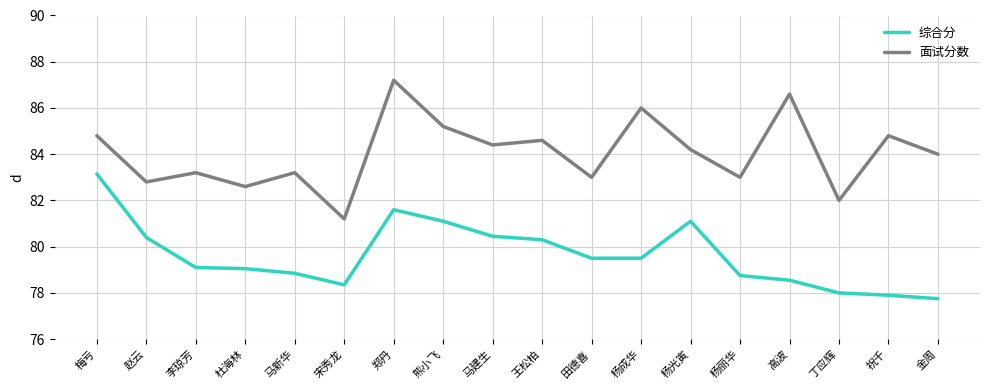

What is the average value of the 面试分数 series?

84.0